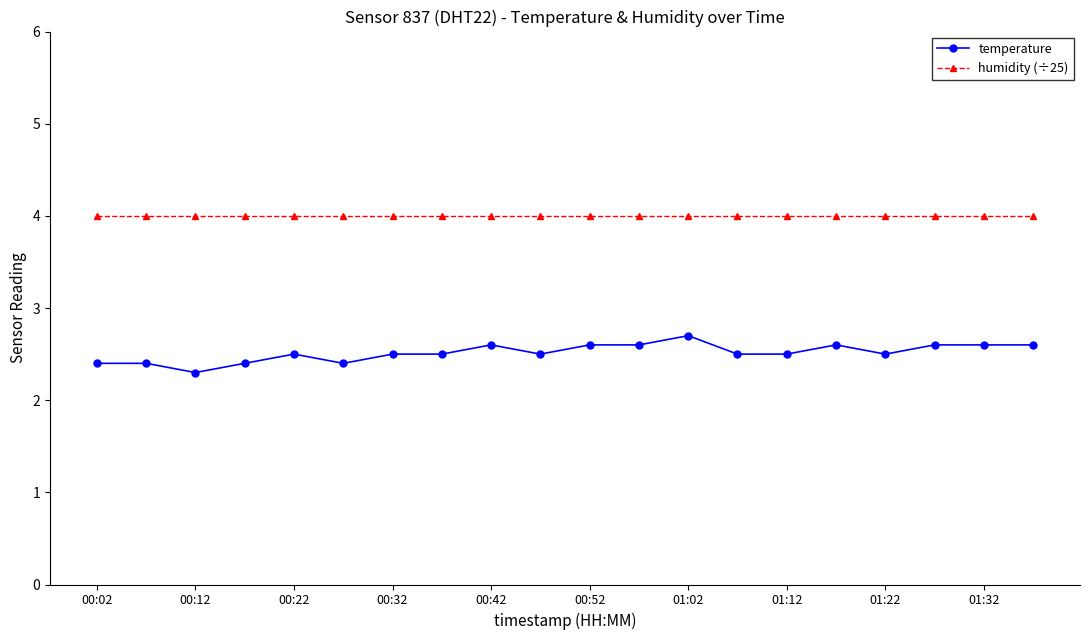

Which series has the largest range (max minus min)?

temperature